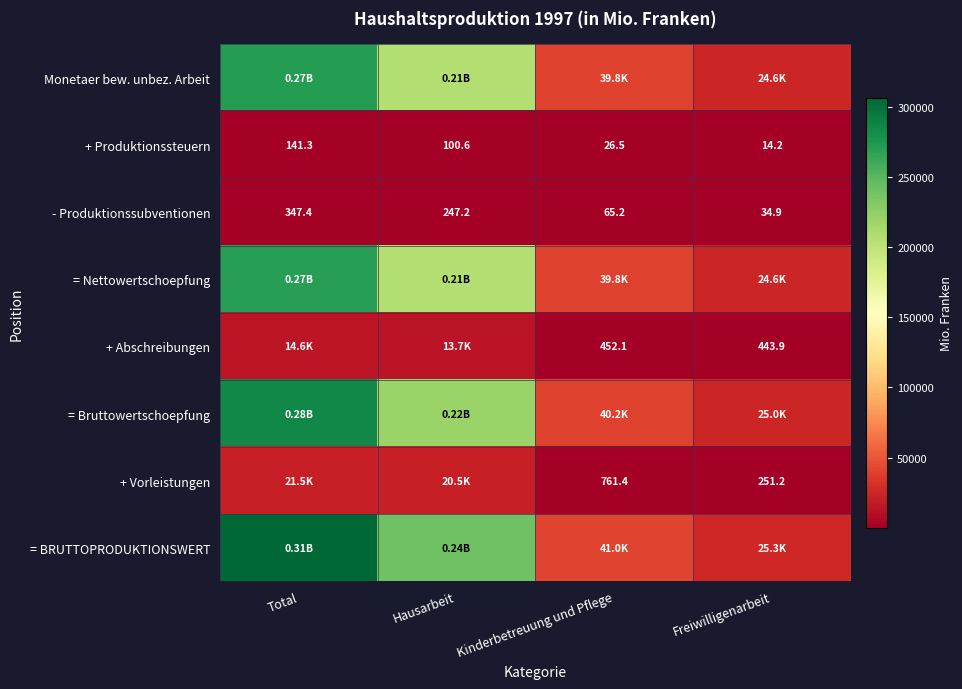

At which label does - Produktionssubventionen first exceed 247?

Total